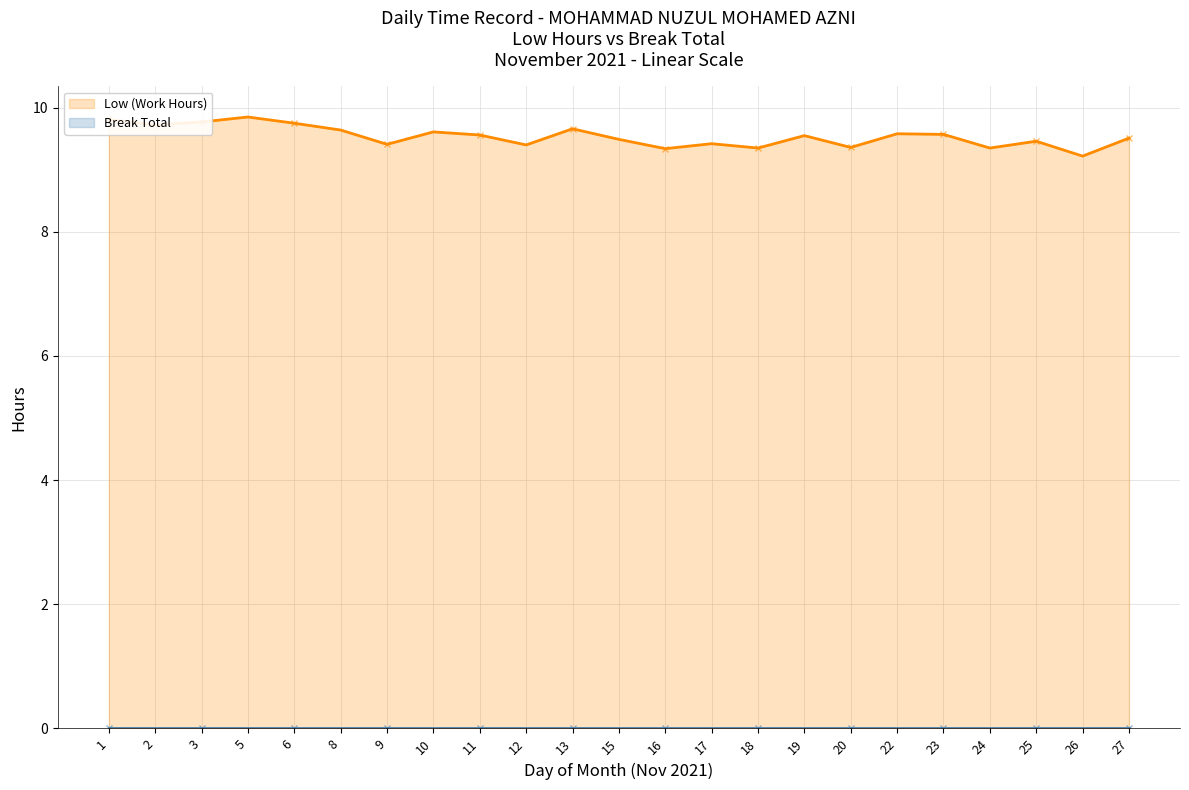

How many lines are shown in the chart?

2